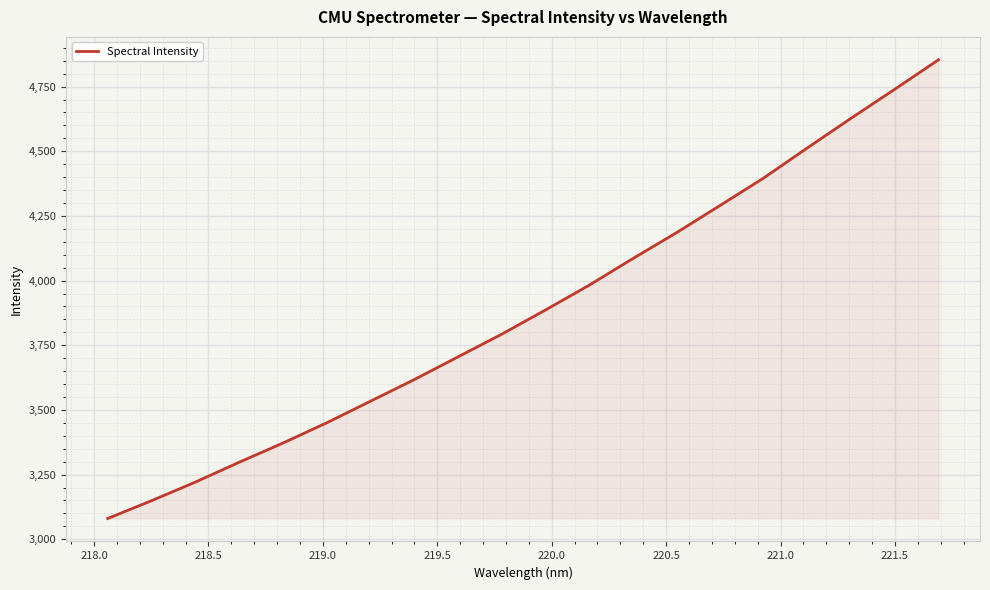

What is the average value?

3888.7